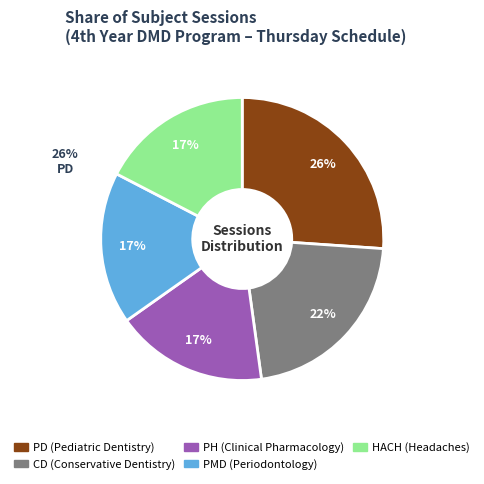

How many slices are in this pie chart?

5